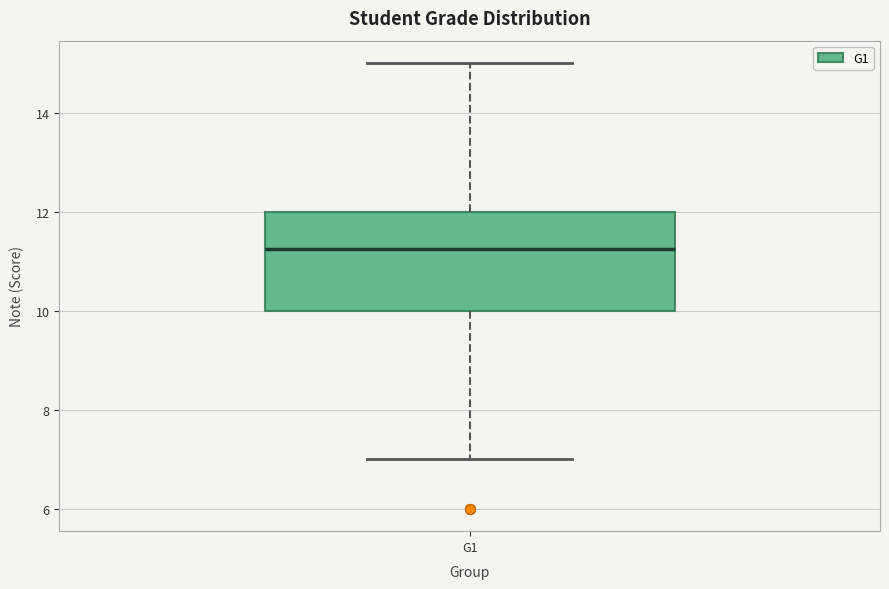

Where is the upper edge of the box for G1 on the y-axis? The values are not printed on the chart, so give them approximately, as read against the axis.

12.0